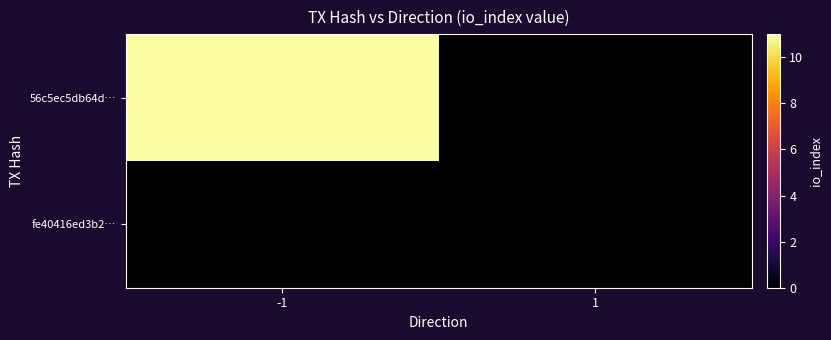

Count the number of data series in this chart.

2